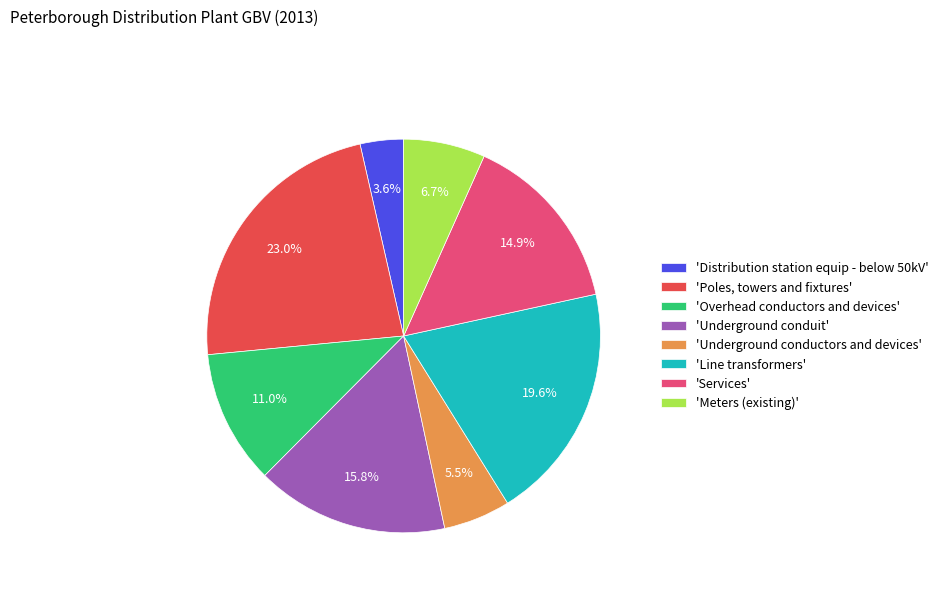

Rank the categories by value from lowest to highest.

'Distribution station equip - below 50kV', 'Underground conductors and devices', 'Meters (existing)', 'Overhead conductors and devices', 'Services', 'Underground conduit', 'Line transformers', 'Poles, towers and fixtures'